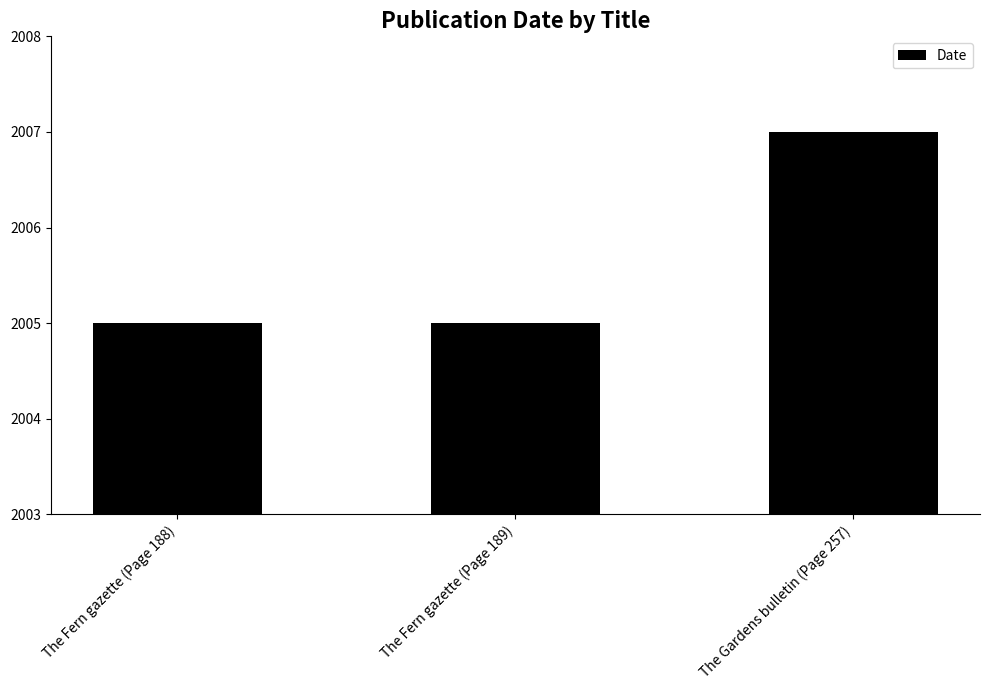

The chart shows a value of 2007 at The Gardens bulletin (Page 257). True or false?

True